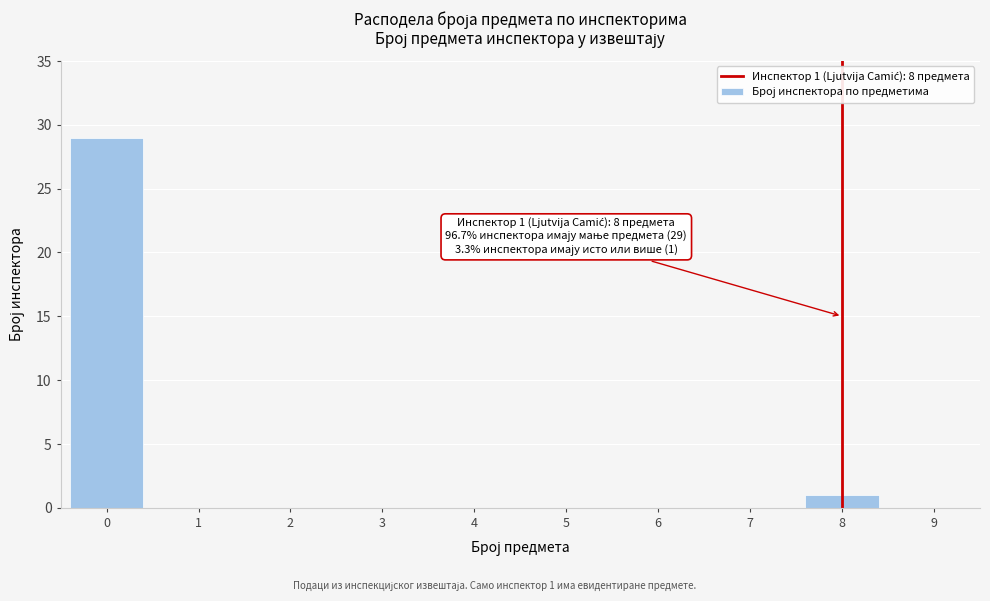

Reading right to left, extract all data points from this chart.

9=0	8=1	7=0	6=0	5=0	4=0	3=0	2=0	1=0	0=29